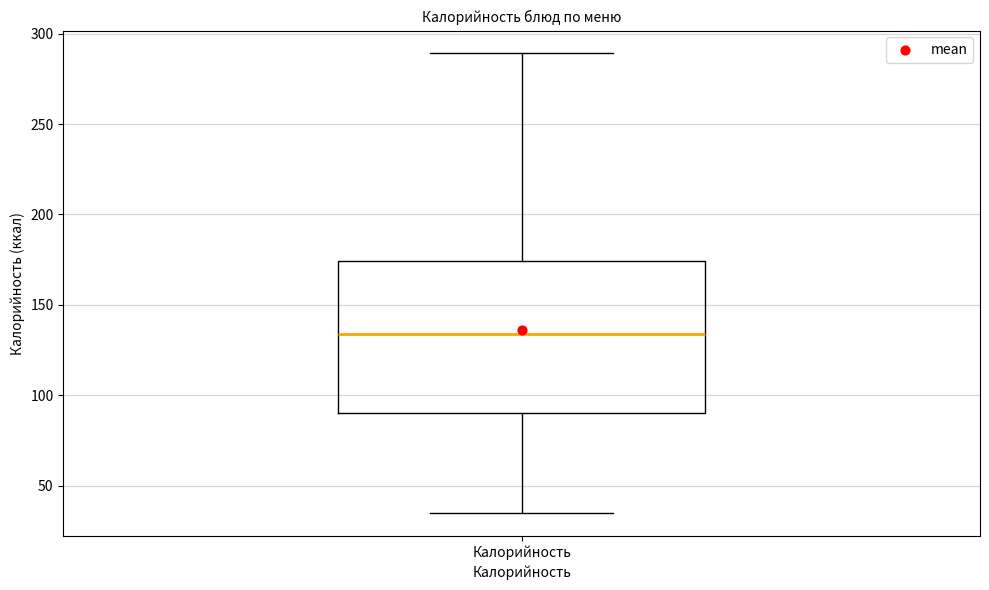

Where is the lower edge of the box for Калорийность on the y-axis? The values are not printed on the chart, so give them approximately, as read against the axis.

90